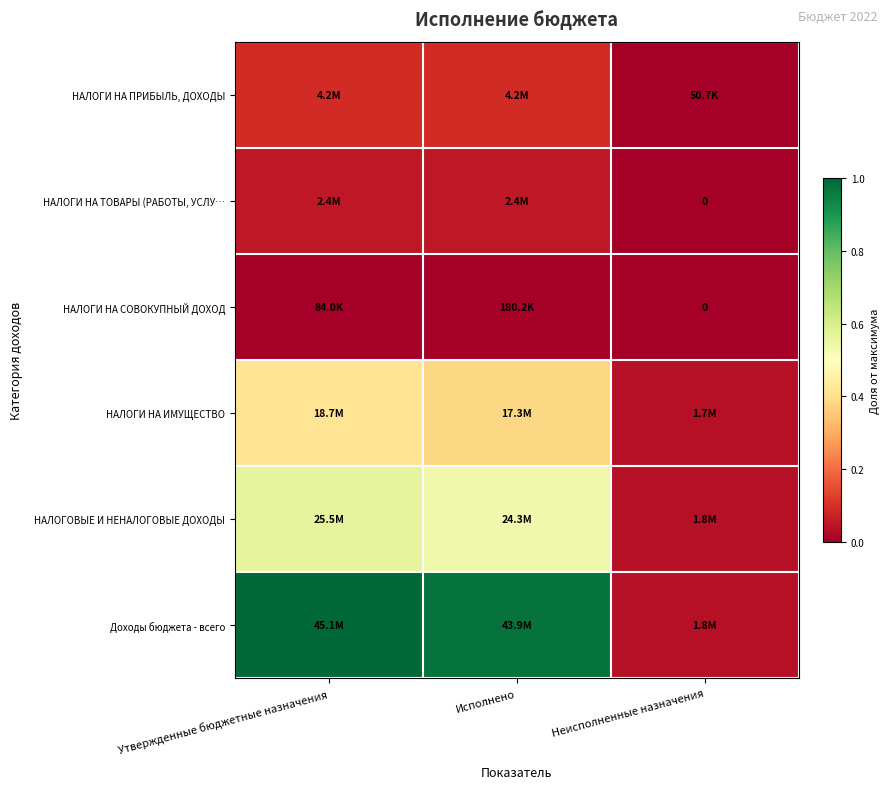

List the labels in order of НАЛОГИ НА ТОВАРЫ (РАБОТЫ, УСЛУ… value, largest first.

Исполнено, Утвержденные бюджетные назначения, Неисполненные назначения